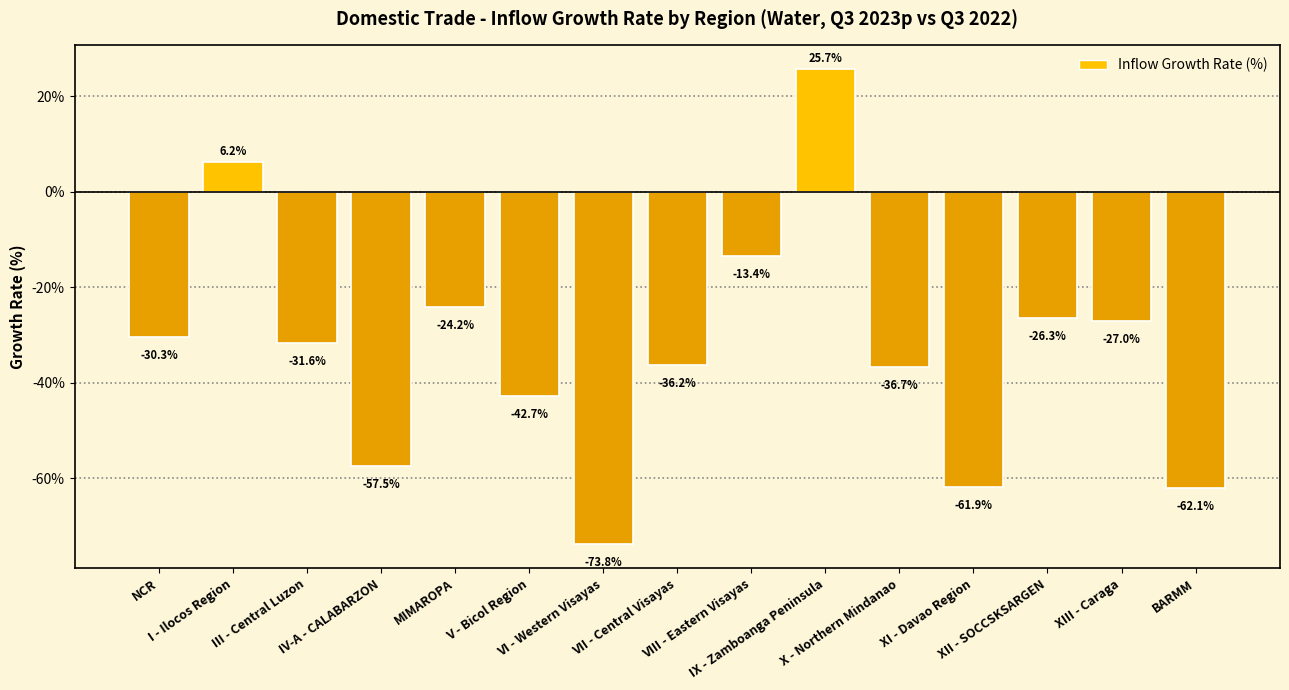

What position from the left is NCR?

1